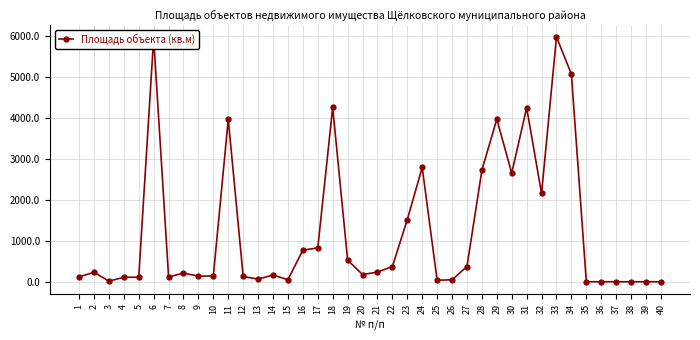

How many data points are less than 211?

20